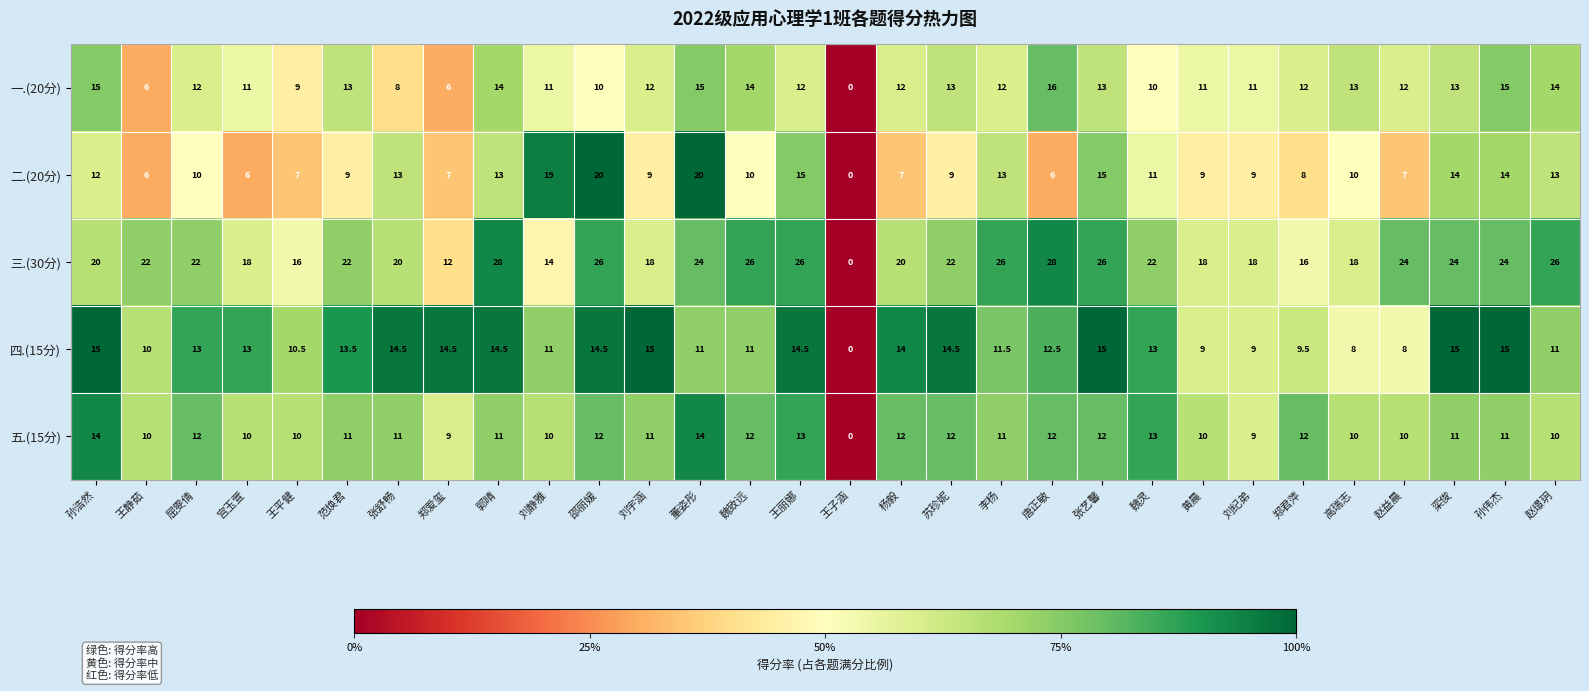

Which category has the lowest value across all series?

王子涵